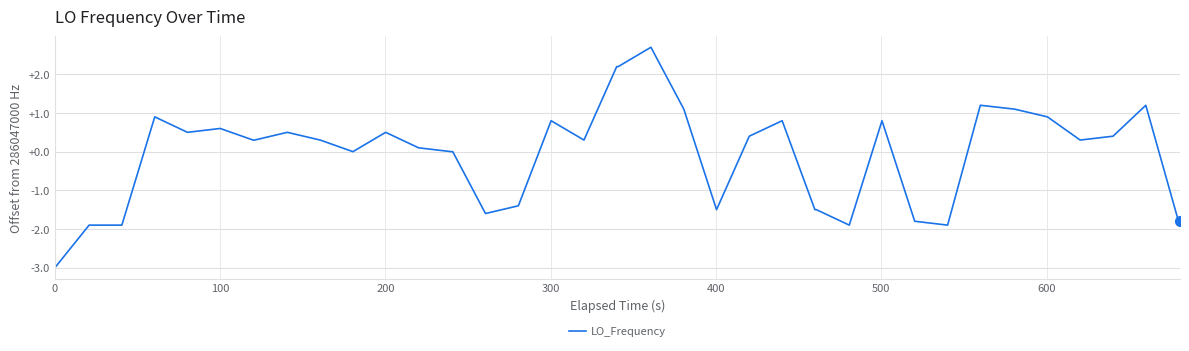

What is the difference between the maximum and minimum values?

5.7